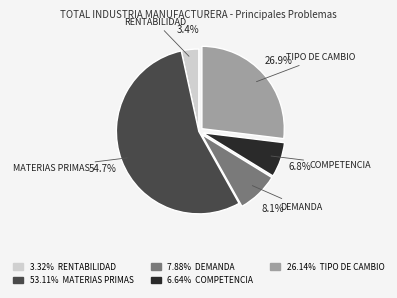

To the nearest percent, what portion does MATERIAS PRIMAS represent?

55%